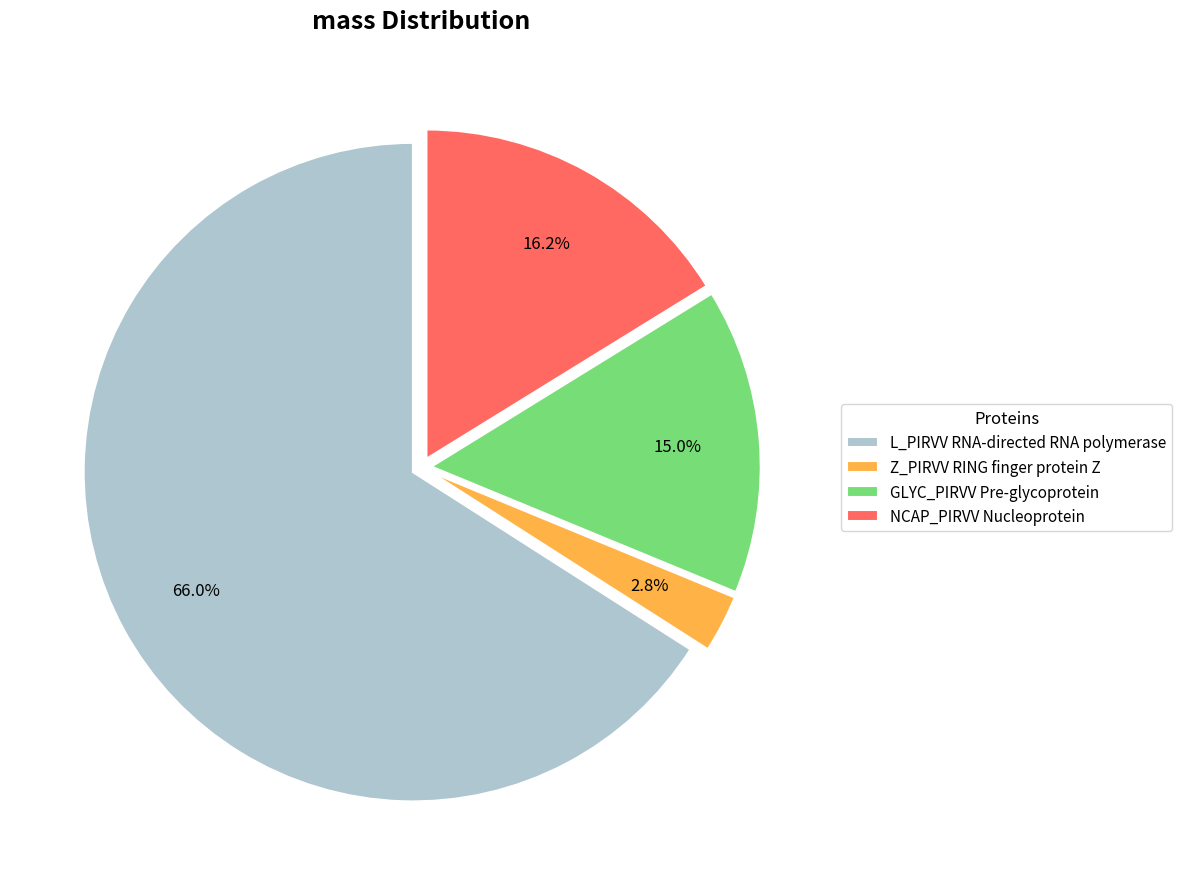

Is the sum of NCAP_PIRVV Nucleoprotein and GLYC_PIRVV Pre-glycoprotein greater than half?

No